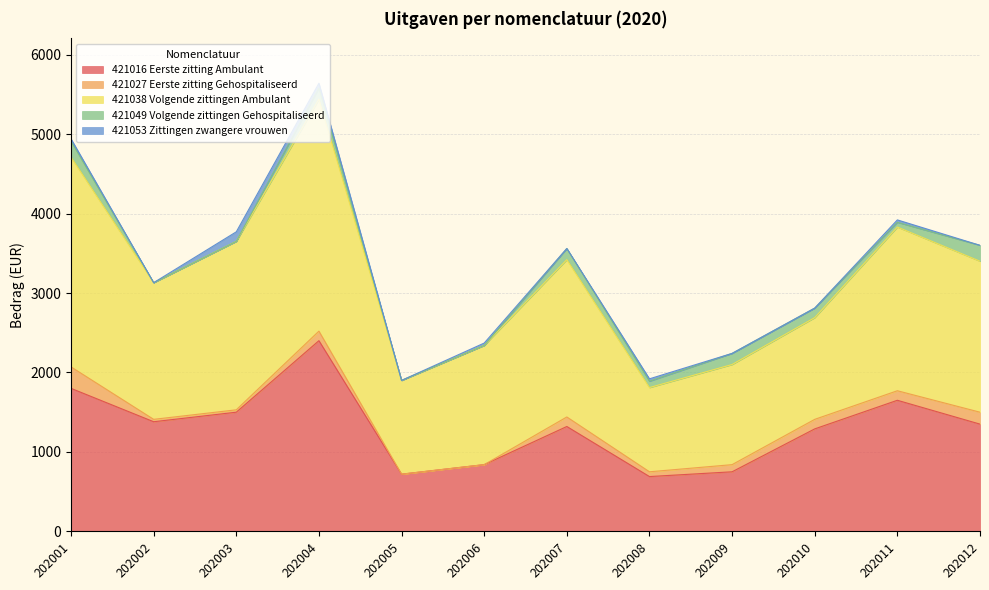

True or false: 421049 Volgende zittingen Gehospitaliseerd has more than 2 points higher than both neighbors.

True